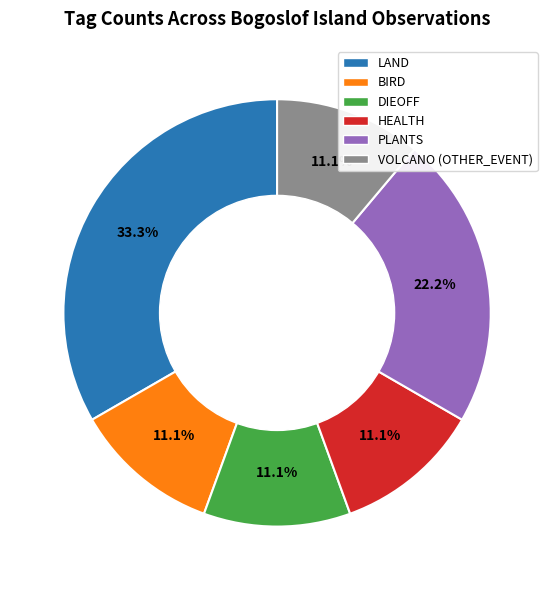

Does BIRD represent more than half of the total?

No